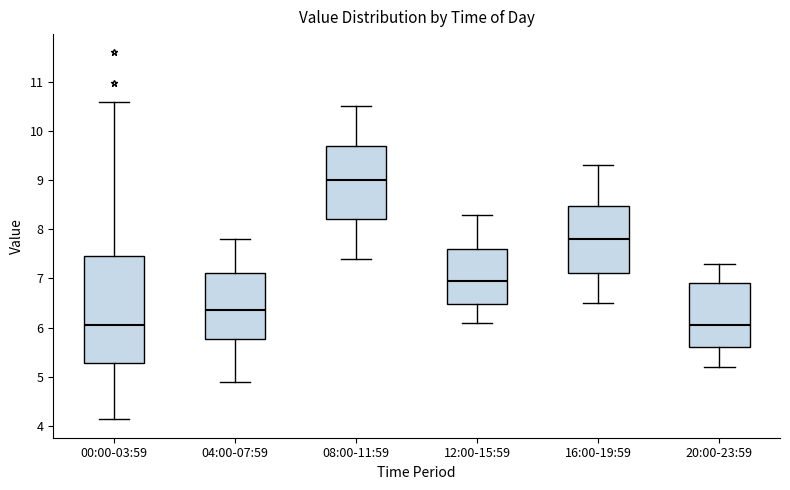

Which box is the tallest, from its lower edge to its upper edge?

00:00-03:59